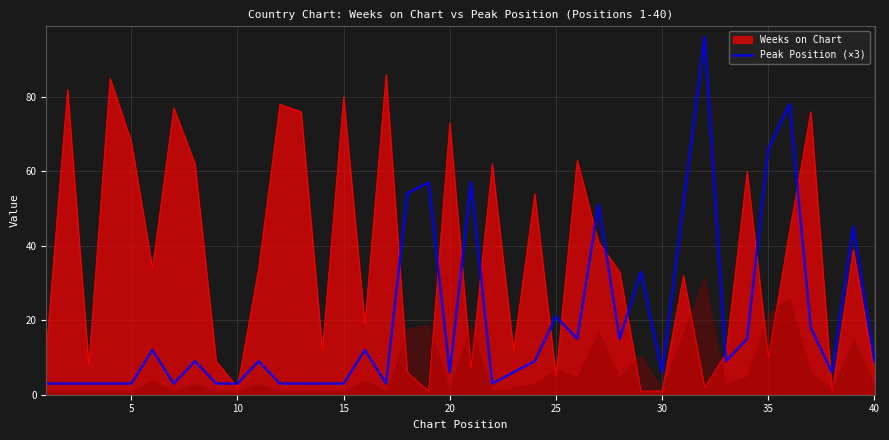

True or false: Peak Position (×3) has a value of 6 at 25.

False